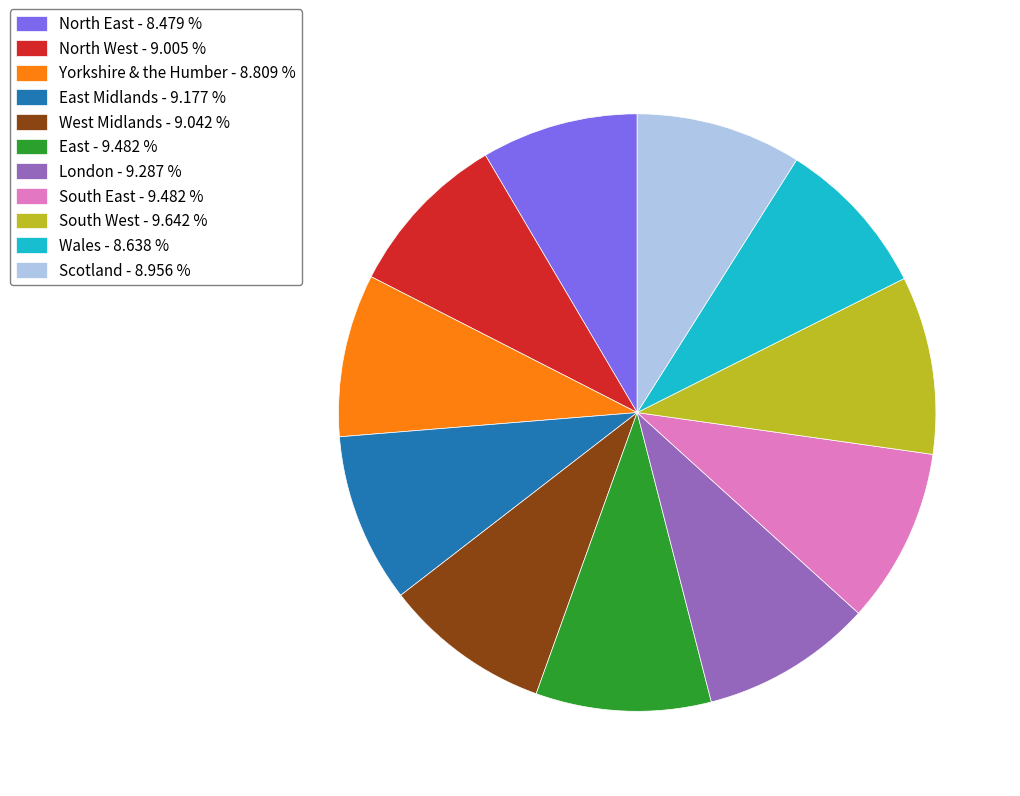

Approximately how many times larger is the value at Yorkshire & the Humber - 8.809 % compared to South West - 9.642 %?

0.9